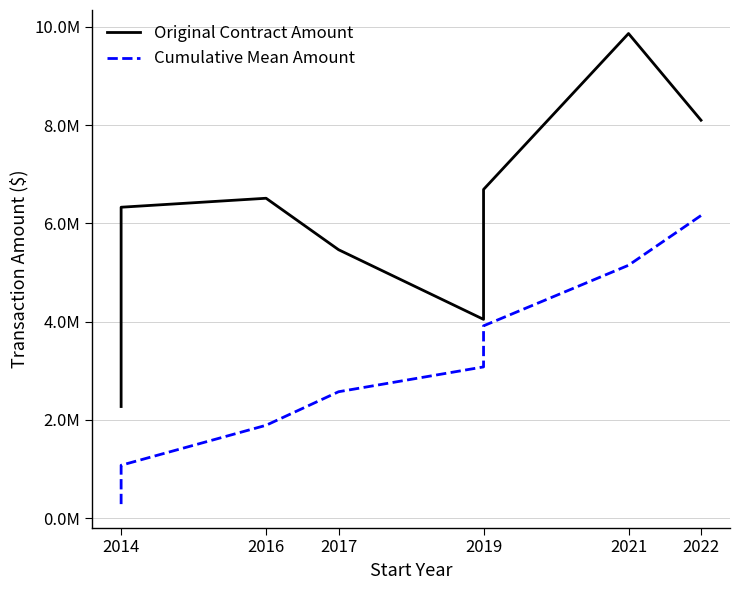

Which category has the lowest value in the Original Contract Amount series?

2014